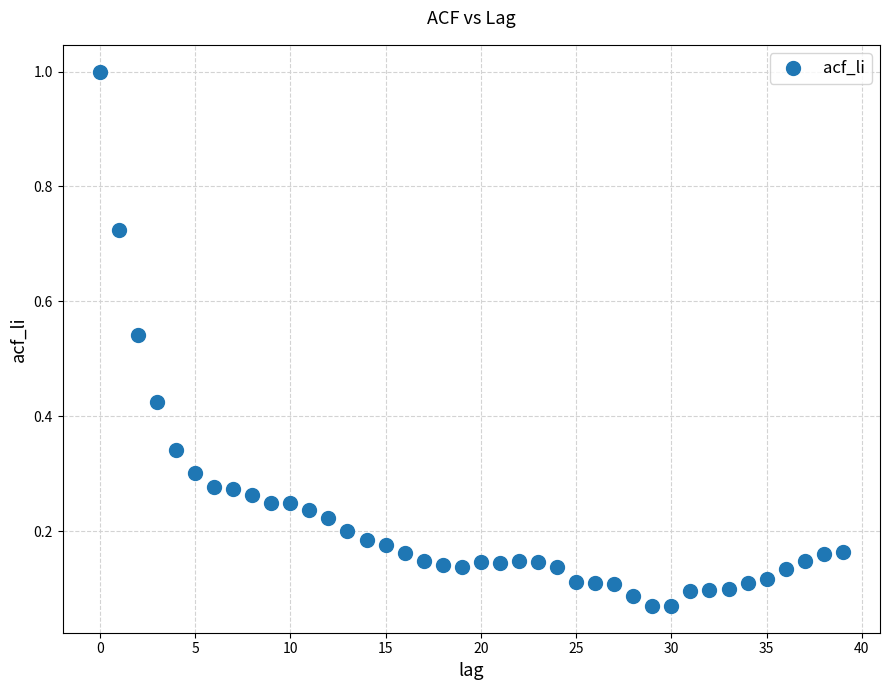

What is the range of Y values (max minus min)?

0.9